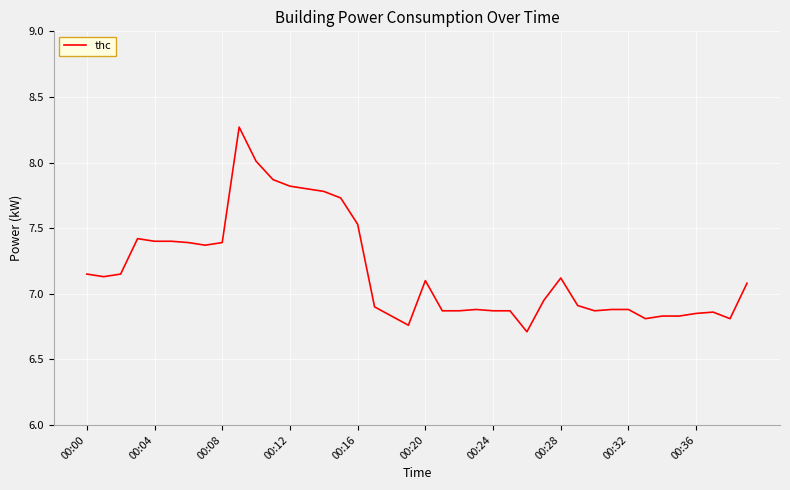

What is the smallest value displayed?

6.7